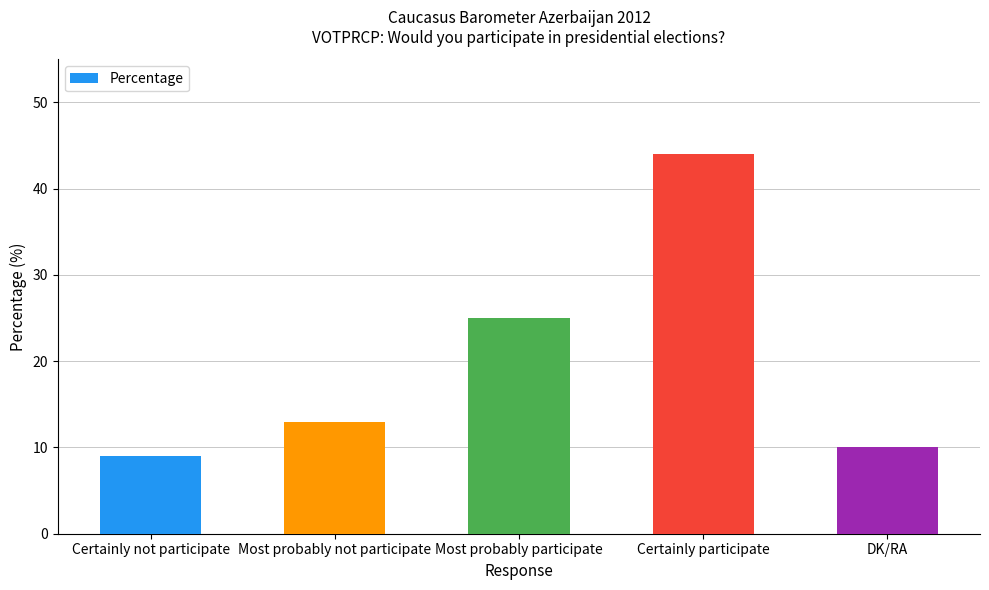

Approximately how many times larger is the value at Certainly not participate compared to DK/RA?

0.9